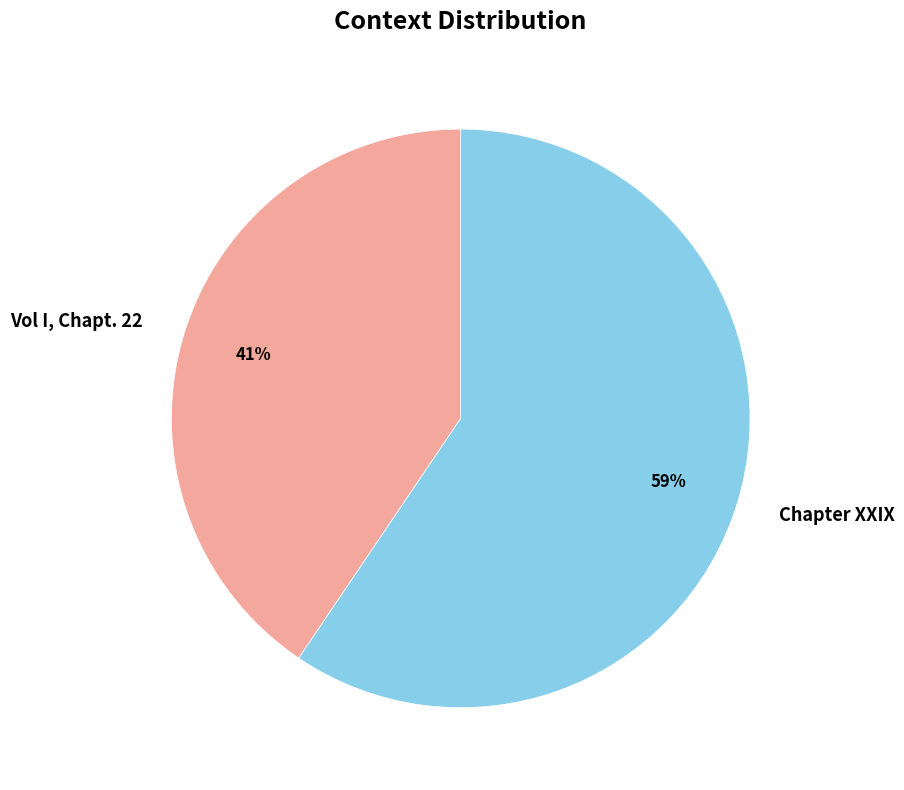

Which category has the smallest portion of the pie?

Vol I, Chapt. 22